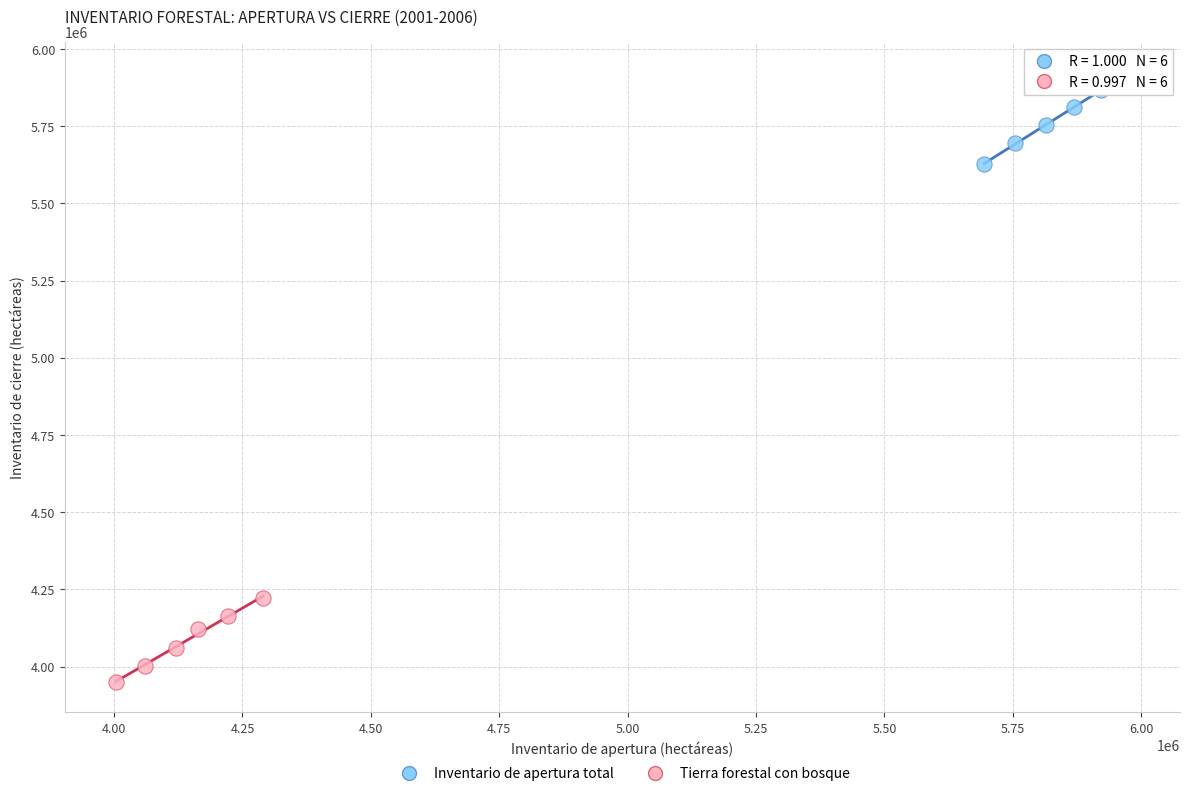

Which series reaches the maximum Y coordinate?

Inventario de apertura total